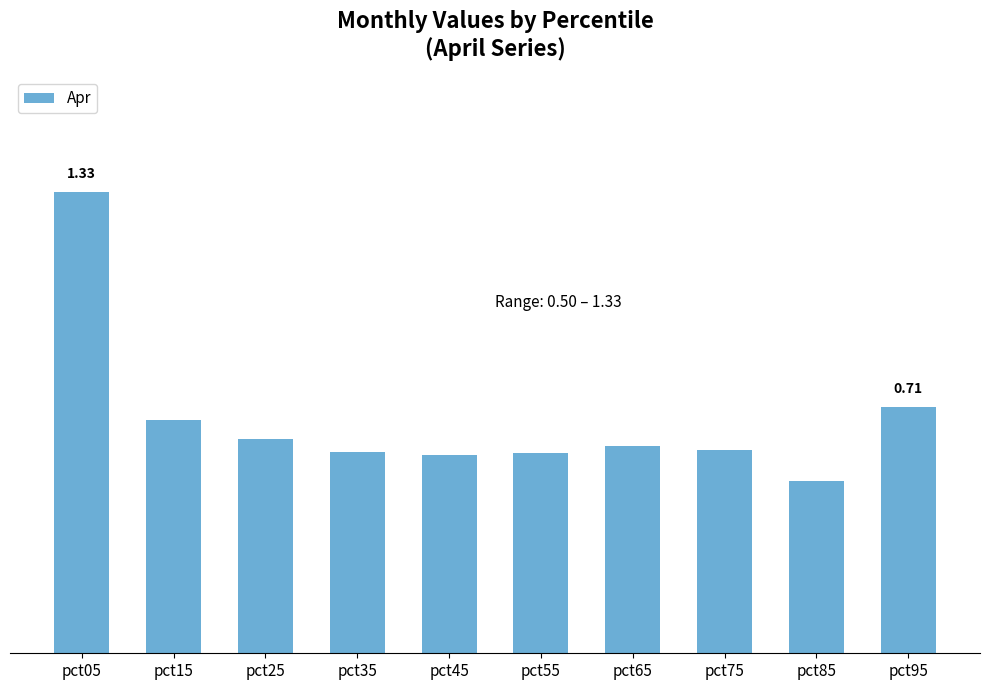

Does the chart contain any negative values?

No